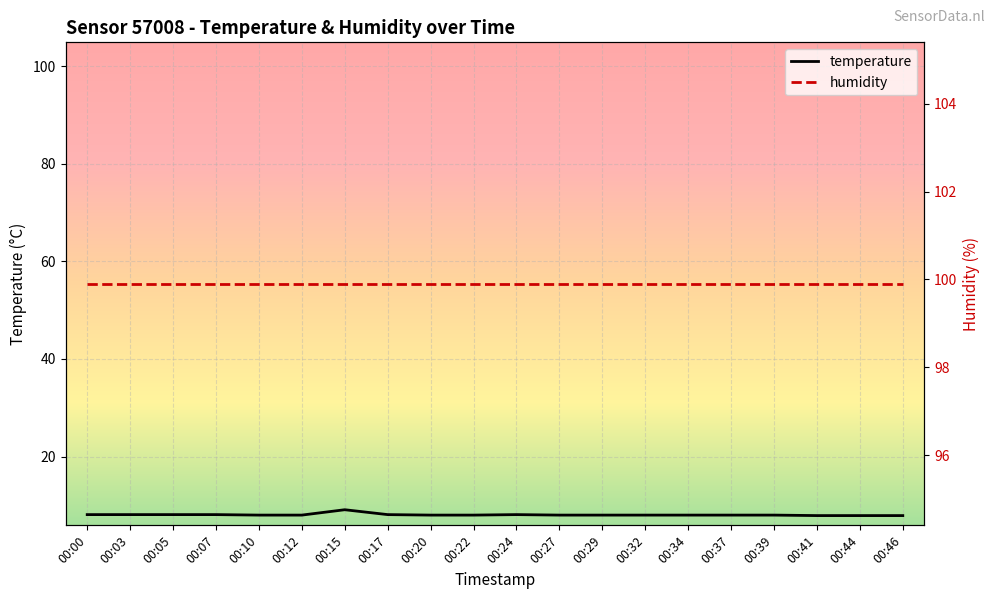

What are all the series names shown in the legend?

temperature, humidity